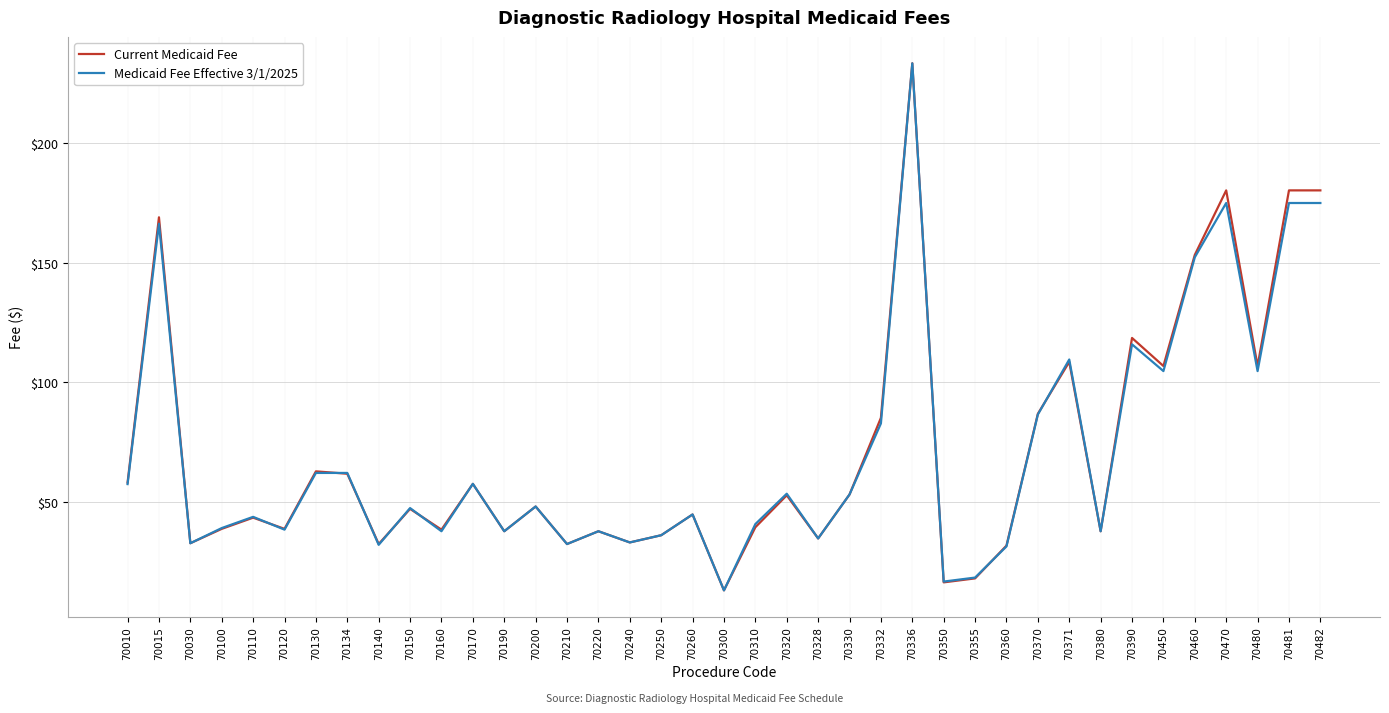

At which label is Current Medicaid Fee closest to 123?

70390